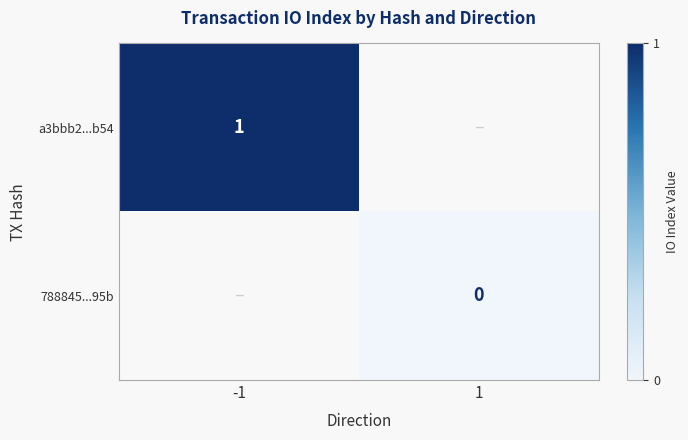

The a3bbb2...b54 series shows 0 at -1. True or false?

False